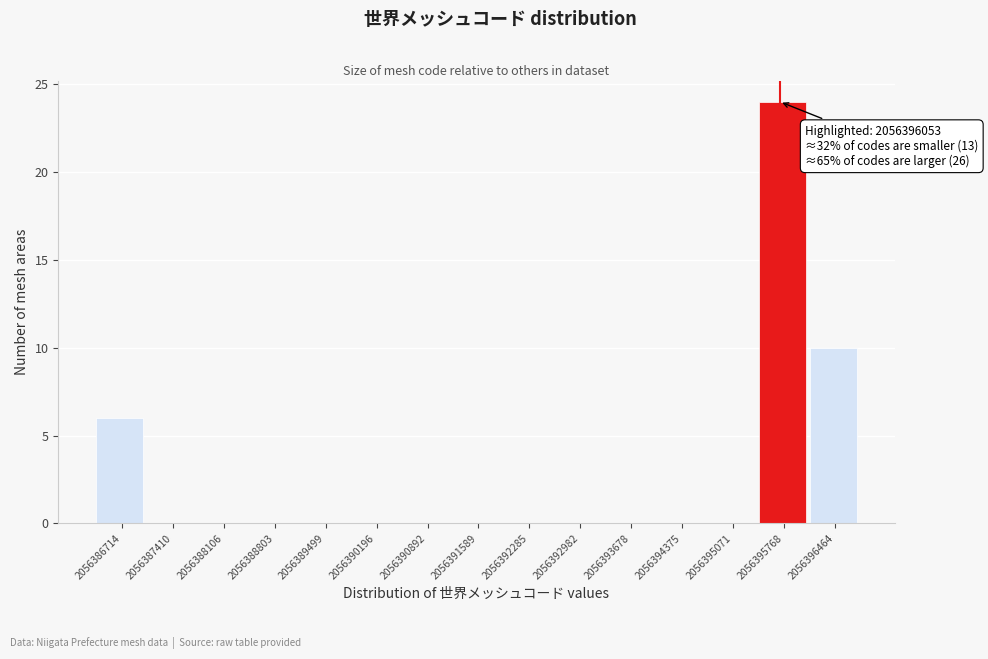

Reading right to left, transcribe all the data shown in this chart.

2056396464=10	2056395768=24	2056395071=0	2056394375=0	2056393678=0	2056392982=0	2056392285=0	2056391589=0	2056390892=0	2056390196=0	2056389499=0	2056388803=0	2056388106=0	2056387410=0	2056386714=6